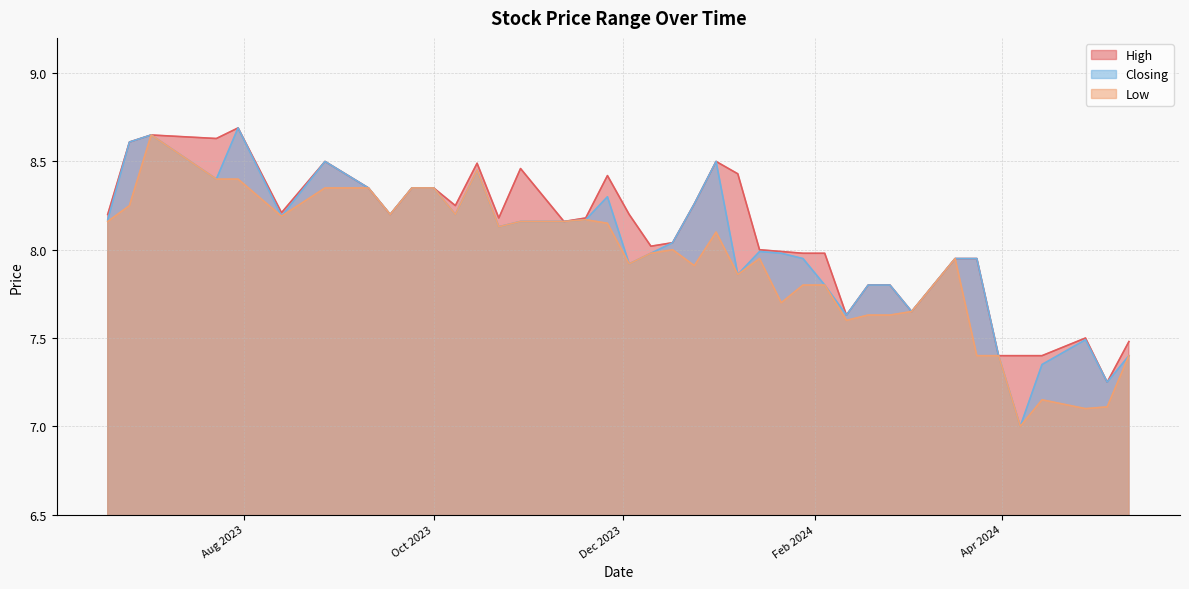

Which series changed the most between 03/12/2023 and 01/10/2023?

Low